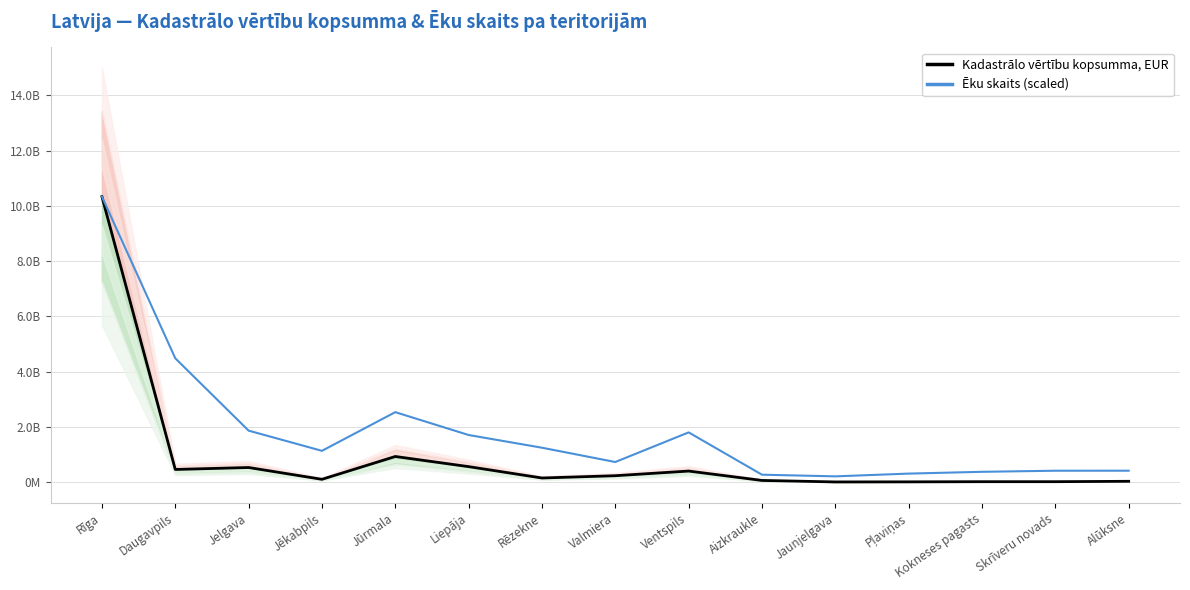

Reading left to right, transcribe all the data shown in this chart.

Kadastrālo vērtību kopsumma, EUR: Rīga=10336446589.0	Daugavpils=457395117.0	Jelgava=528326004.0	Jēkabpils=101106666.0	Jūrmala=927573339.0	Liepāja=560349172.0	Rēzekne=148520052.0	Valmiera=231169386.0	Ventspils=399984272.0	Aizkraukle=60294898.0	Jaunjelgava=6295041.0	Pļaviņas=9440231.0	Kokneses pagasts=15201209.0	Skrīveru novads=15169483.0	Alūksne=29081911.0
Ēku skaits (scaled): Rīga=10336446589.0	Daugavpils=4483009779.6	Jelgava=1863708134.9	Jēkabpils=1132195763.8	Jūrmala=2532437536.9	Liepāja=1705269531.2	Rēzekne=1245052211.9	Valmiera=727212167.7	Ventspils=1799682884.9	Aizkraukle=268332689.5	Jaunjelgava=208129842.5	Pļaviņas=307894560.4	Kokneses pagasts=372684290.9	Skrīveru novads=412341721.9	Alūksne=412723962.2